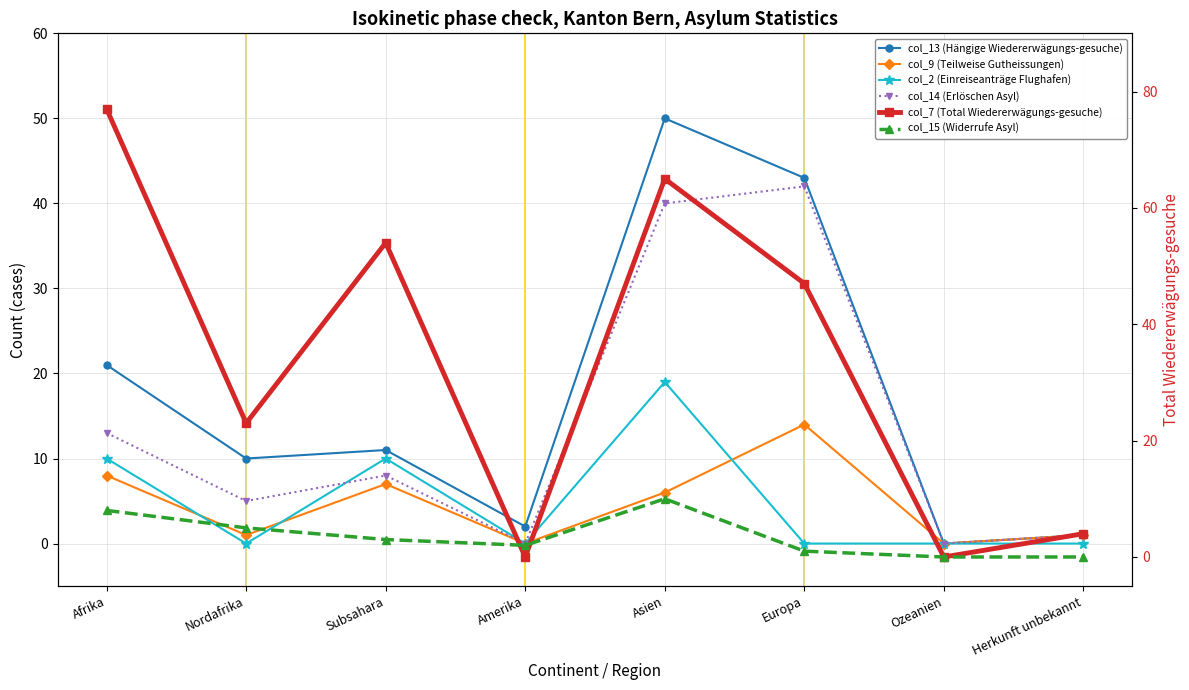

Which category has the highest value in the col_9 (Teilweise Gutheissungen) series?

Europa